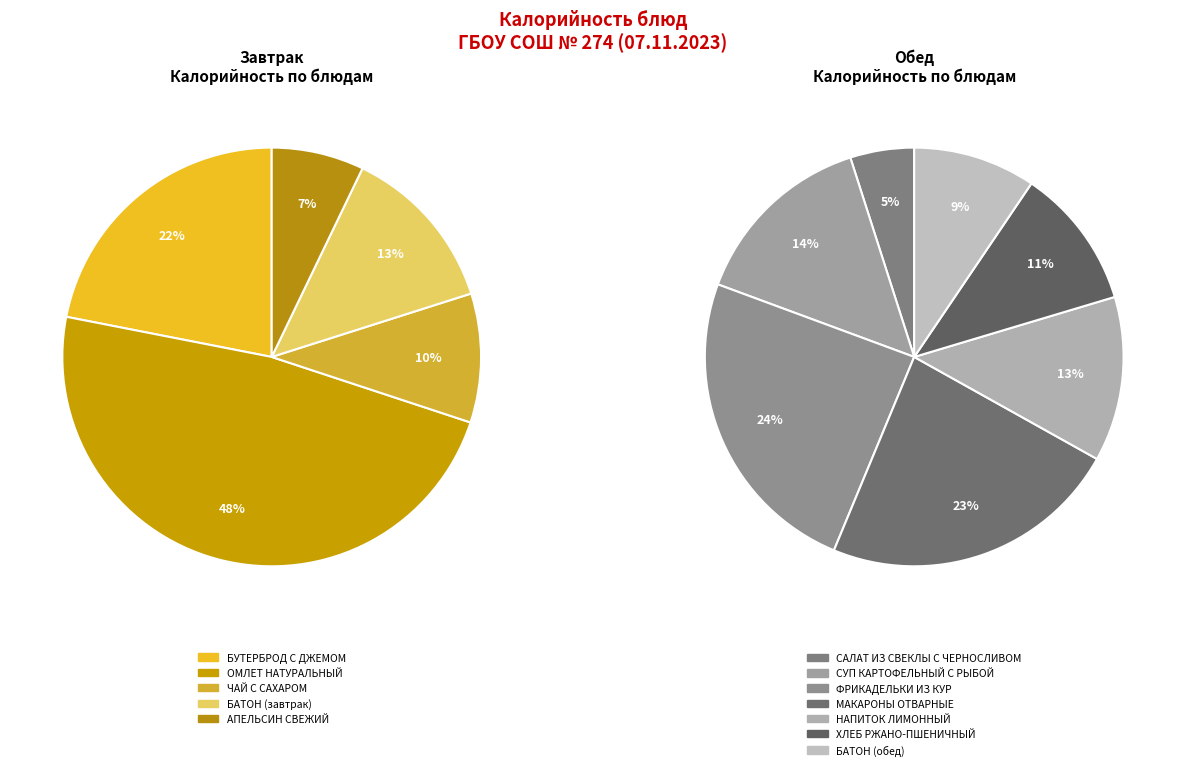

Is there a majority slice in this chart?

No